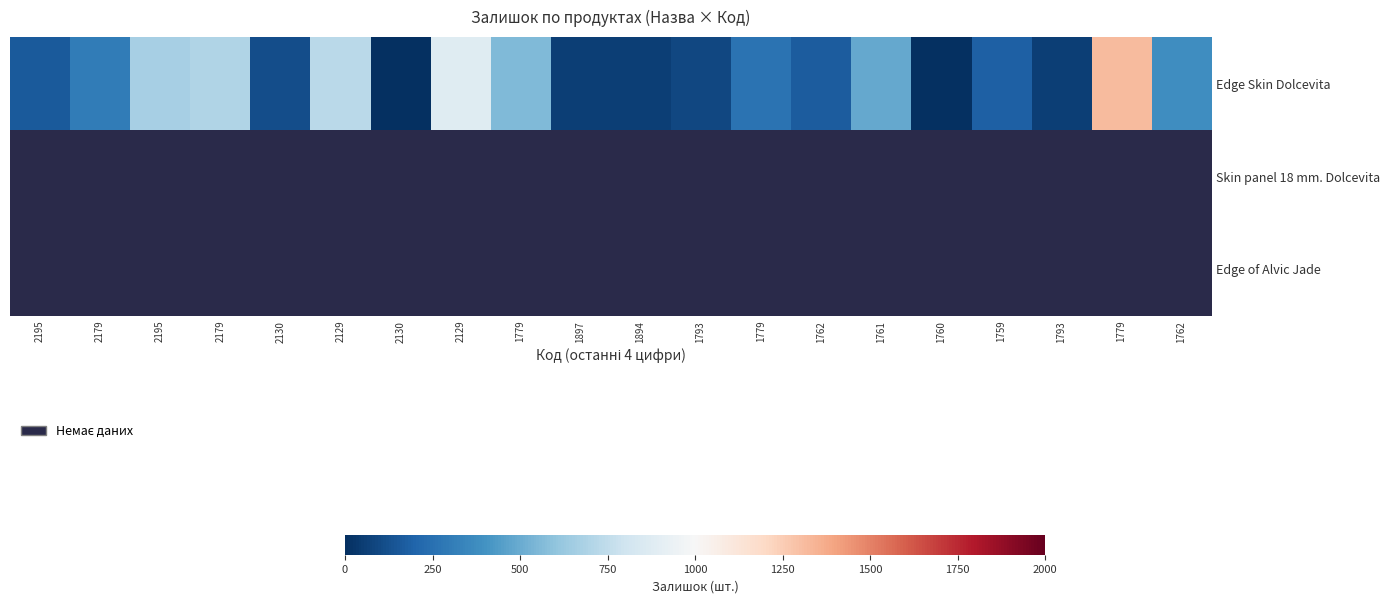

Rank the series by their maximum value, from highest to lowest.

Edge Skin Dolcevita, Skin panel 18 mm. Dolcevita, Edge of Alvic Jade